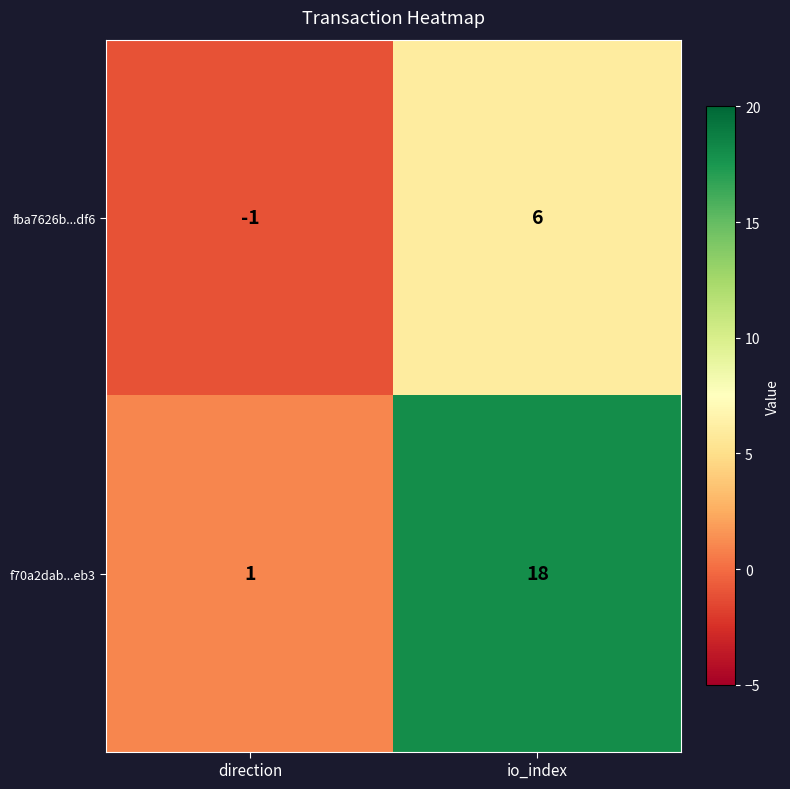

Is it true that f70a2dab...eb3 equals 25 at io_index?

False